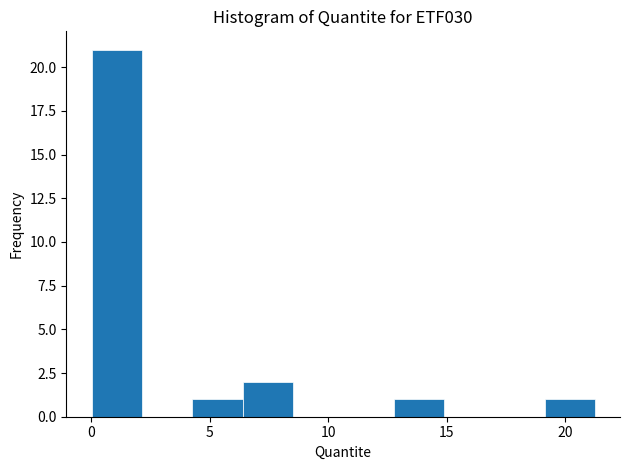

Reading left to right, transcribe this chart: for each bar, give the range it covers on the x-axis and its height. Neither the bar edges nor the heights are printed on the chart, so give them approximately, as read against the axes.

0.0 to 2.0: 21
2.0 to 4.5: 0
4.5 to 6.5: 1
6.5 to 8.5: 2
8.5 to 10.5: 0
10.5 to 13.0: 0
13.0 to 15.0: 1
15.0 to 17.0: 0
17.0 to 19.0: 0
19.0 to 21.5: 1